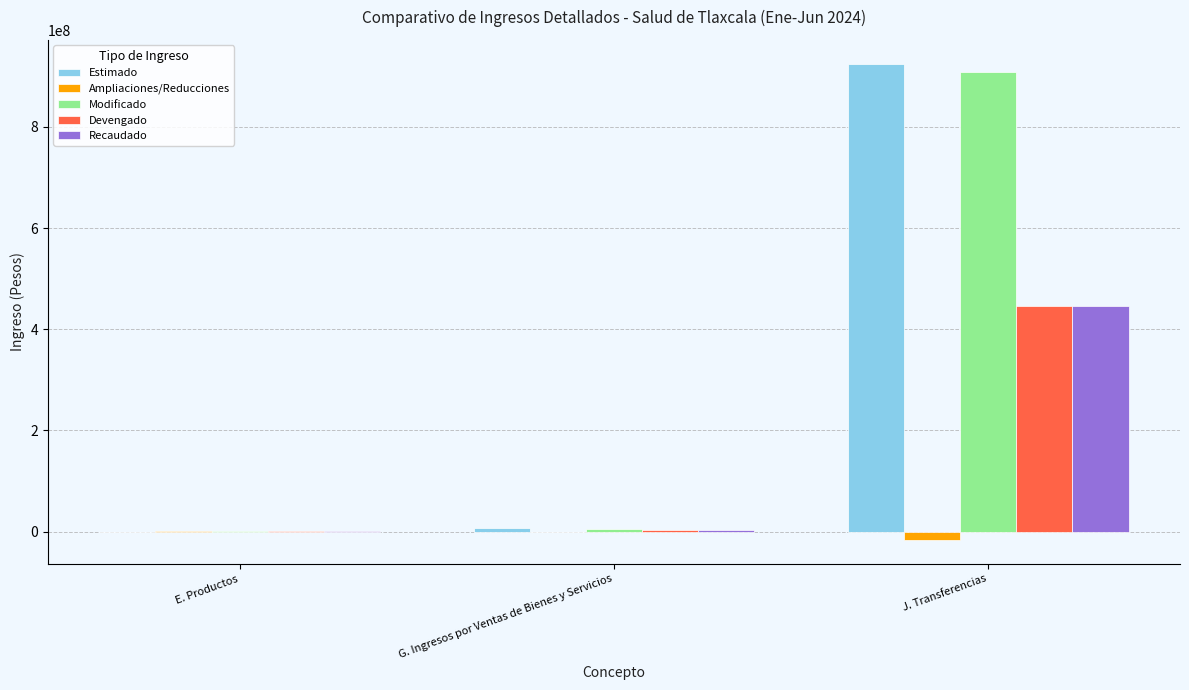

At which category is the sum across all series the highest?

J. Transferencias